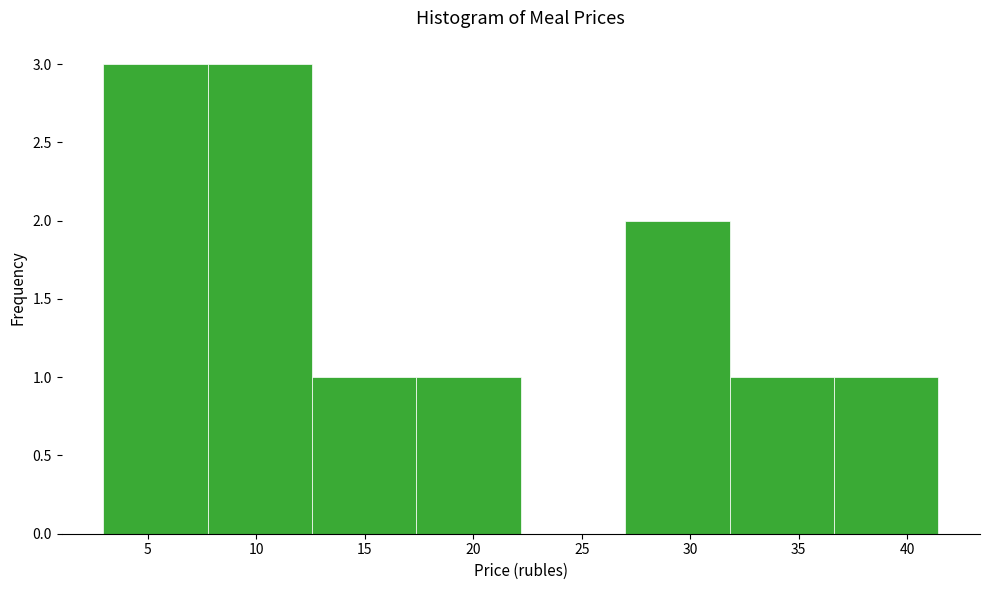

Reading left to right, transcribe this chart: for each bar, give the range it covers on the x-axis and its height. Neither the bar edges nor the heights are printed on the chart, so give them approximately, as read against the axes.

3.0 to 8.0: 3
8.0 to 12.5: 3
12.5 to 17.5: 1
17.5 to 22.0: 1
22.0 to 27.0: 0
27.0 to 32.0: 2
32.0 to 36.5: 1
36.5 to 41.5: 1